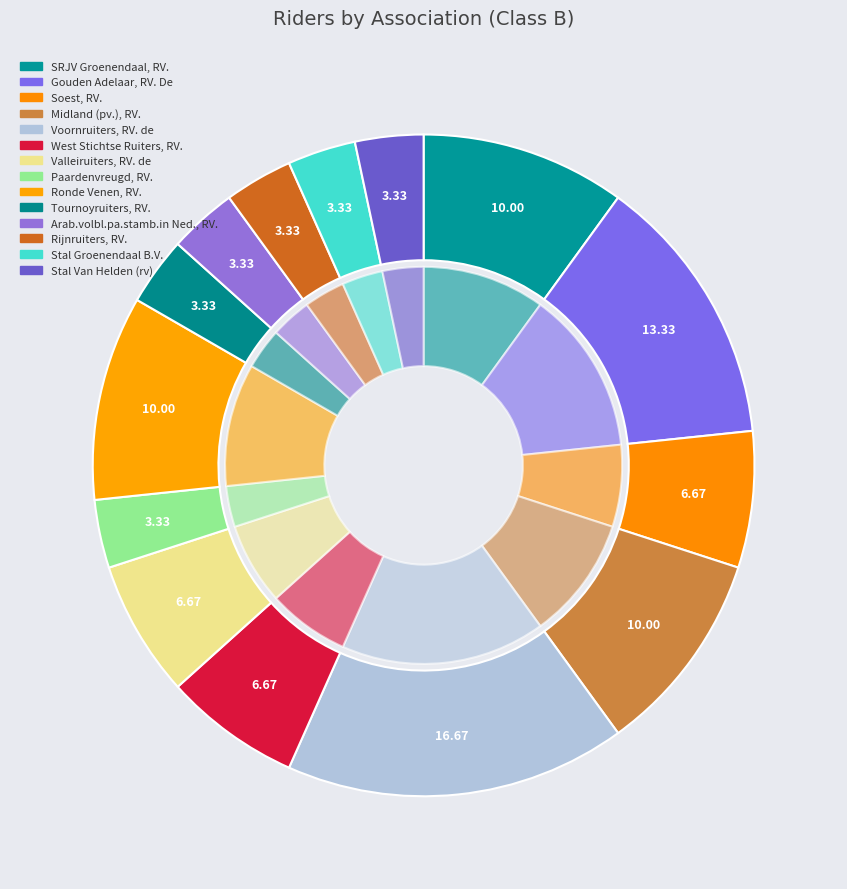

What is the total percentage of Arab.volbl.pa.stamb.in Ned., RV. and SRJV Groenendaal, RV.?

13.3%